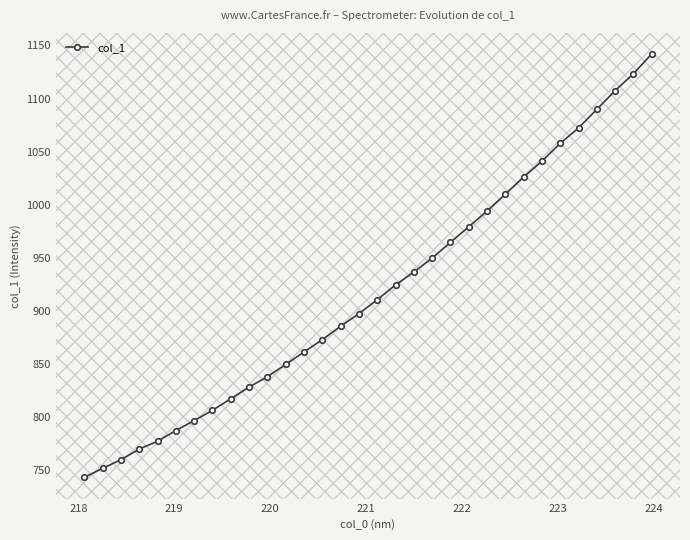

What is the difference between the maximum and minimum values?

398.6